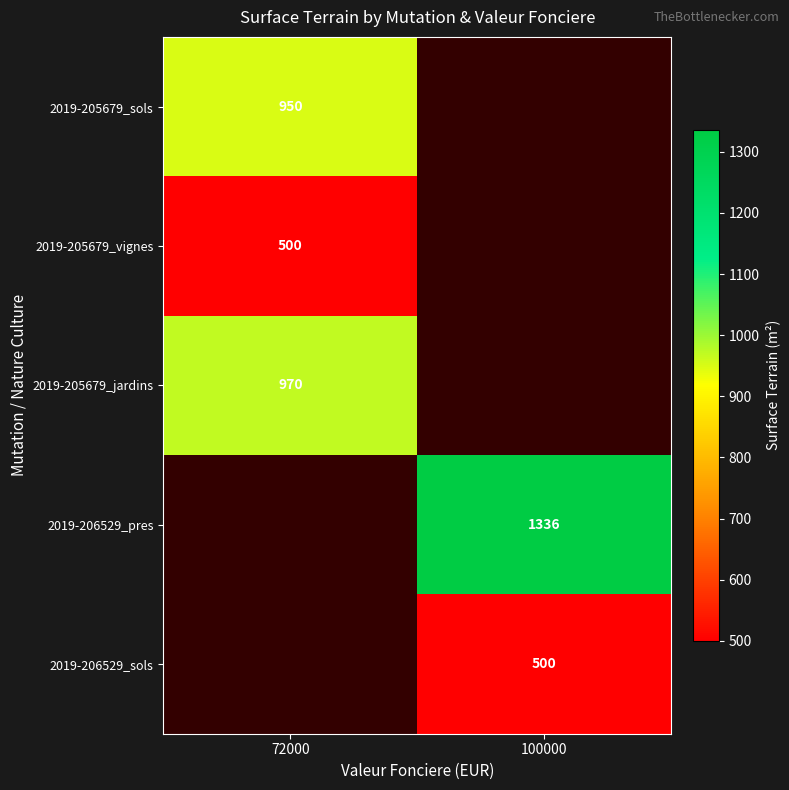

Which has a higher value, 100000 or 72000?

72000